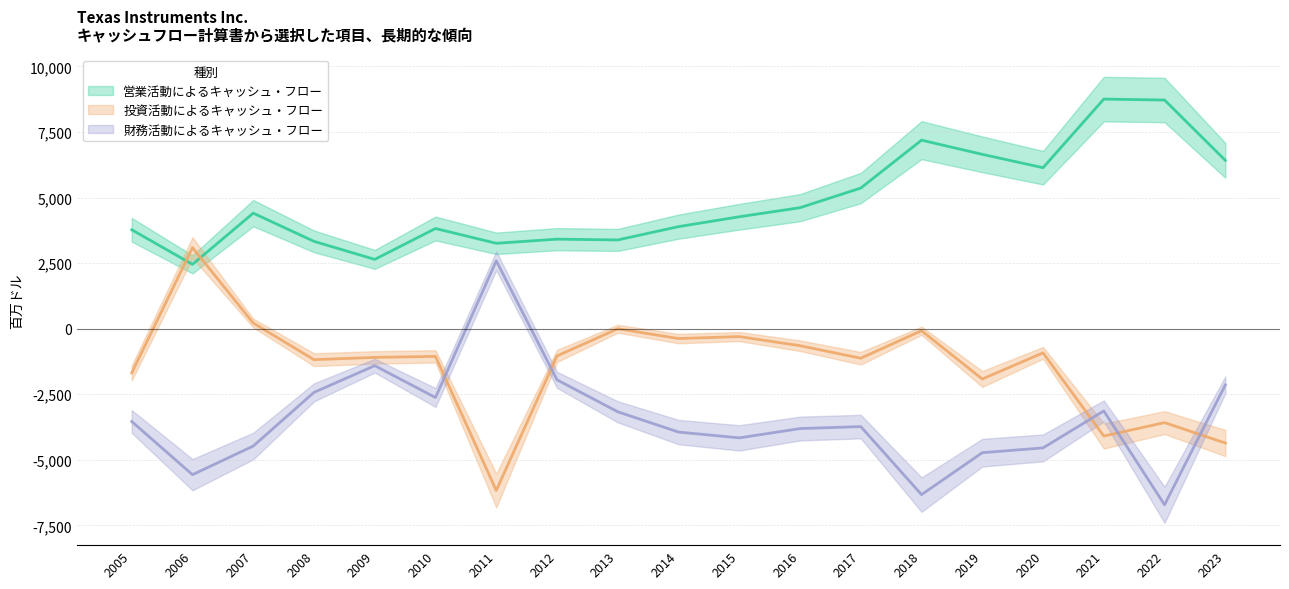

What is the difference between the second highest and minimum values in the 営業活動によるキャッシュ・フロー series?

6267